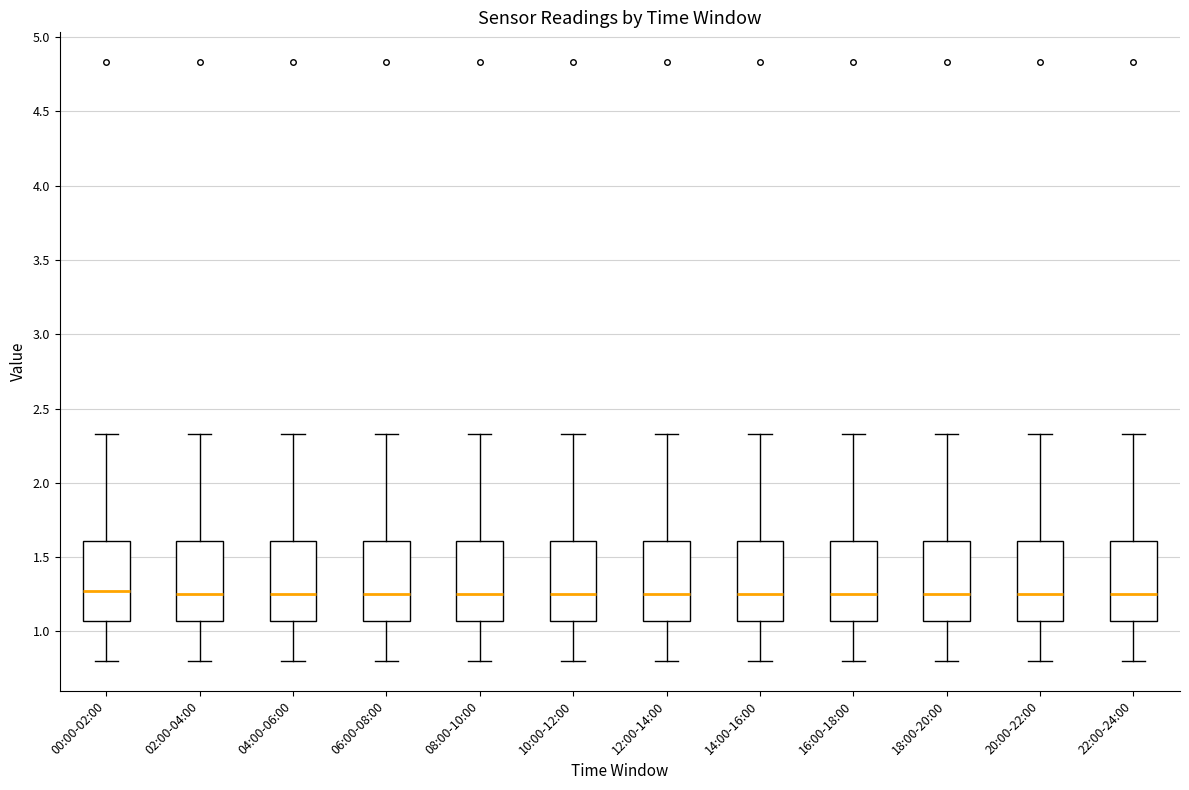

Reading left to right, read every box against the y-axis: the position of its median line, the range the box covers, and the ends of its whiskers. The values are not printed on the chart, so give them approximately, as read against the axis.

00:00-02:00: median 1.25, box 1.05 to 1.60, whiskers 0.80 to 2.35
02:00-04:00: median 1.25, box 1.05 to 1.60, whiskers 0.80 to 2.35
04:00-06:00: median 1.25, box 1.05 to 1.60, whiskers 0.80 to 2.35
06:00-08:00: median 1.25, box 1.05 to 1.60, whiskers 0.80 to 2.35
08:00-10:00: median 1.25, box 1.05 to 1.60, whiskers 0.80 to 2.35
10:00-12:00: median 1.25, box 1.05 to 1.60, whiskers 0.80 to 2.35
12:00-14:00: median 1.25, box 1.05 to 1.60, whiskers 0.80 to 2.35
14:00-16:00: median 1.25, box 1.05 to 1.60, whiskers 0.80 to 2.35
16:00-18:00: median 1.25, box 1.05 to 1.60, whiskers 0.80 to 2.35
18:00-20:00: median 1.25, box 1.05 to 1.60, whiskers 0.80 to 2.35
20:00-22:00: median 1.25, box 1.05 to 1.60, whiskers 0.80 to 2.35
22:00-24:00: median 1.25, box 1.05 to 1.60, whiskers 0.80 to 2.35